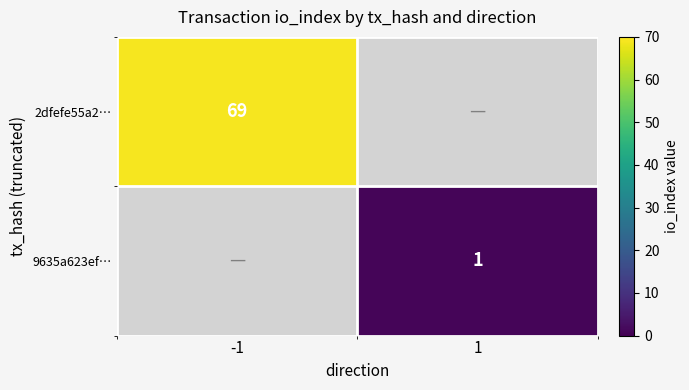

At how many categories does at least one series exceed 1?

1